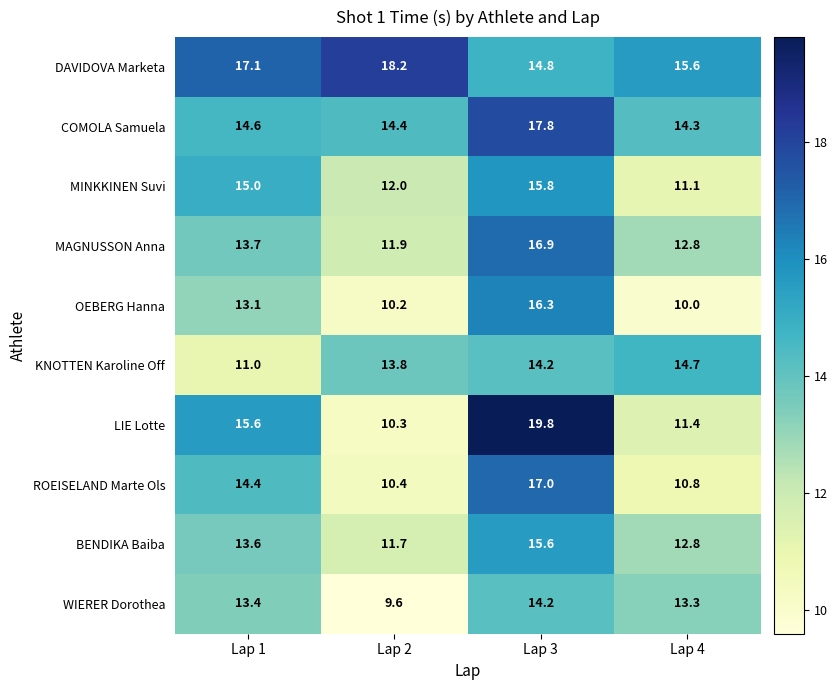

At how many categories does at least one series exceed 19?

1